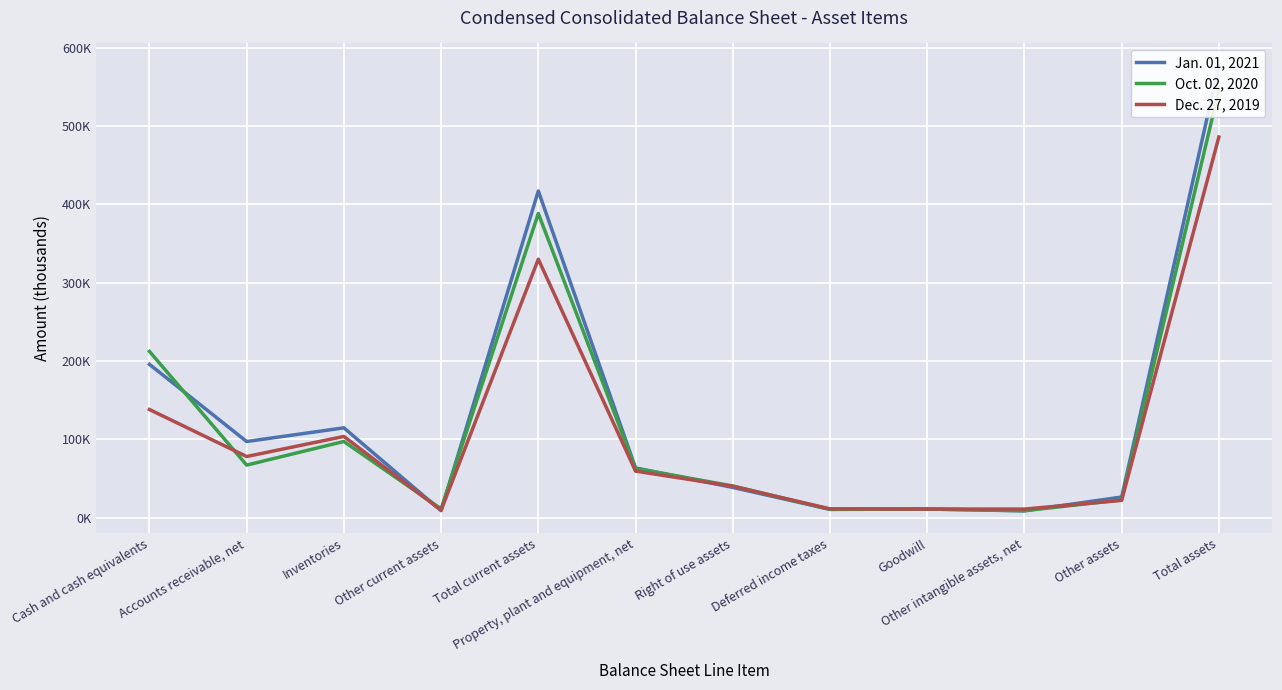

Between Cash and cash equivalents and Other intangible assets, net, which is larger?

Cash and cash equivalents